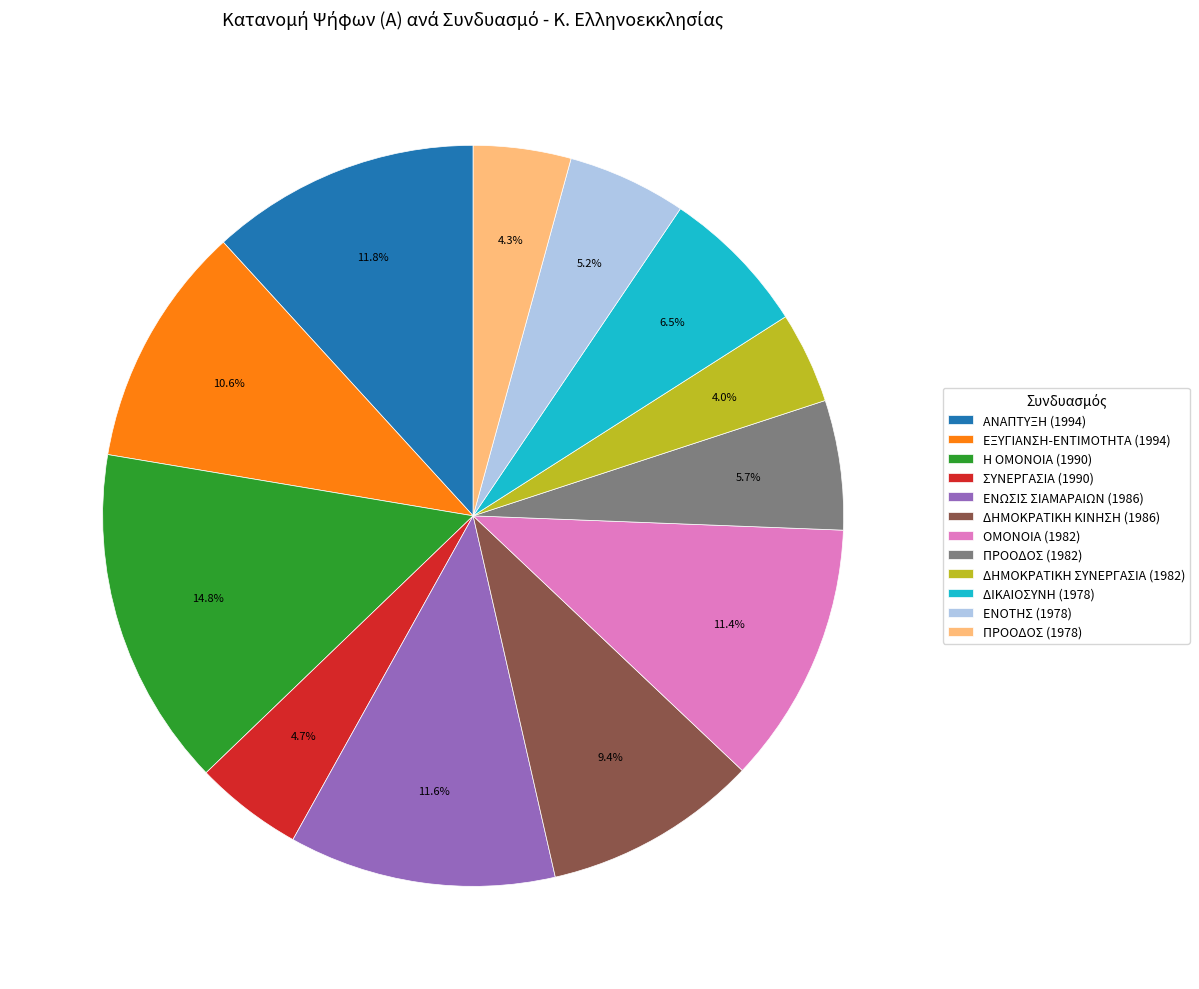

Which category has the biggest portion of the pie?

Η ΟΜΟΝΟΙΑ (1990)